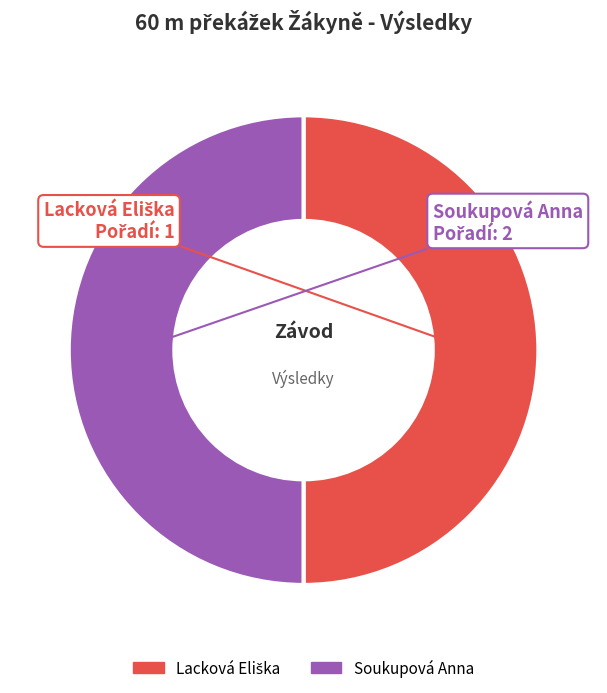

Is it true that Soukupová Anna is 61% of the pie?

False